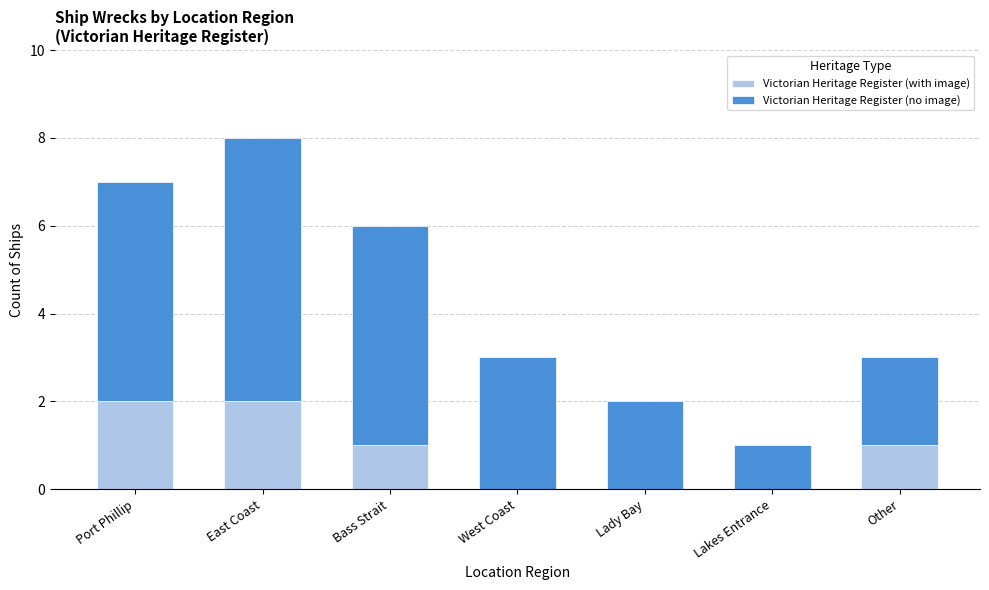

What is the sum of all Victorian Heritage Register (with image) values?

6